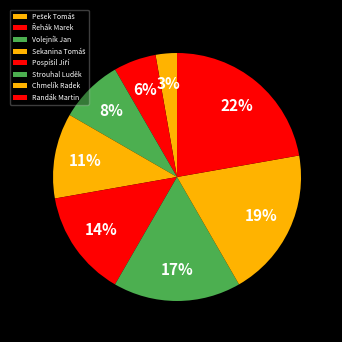

To the nearest percent, what is the difference between the largest and smallest slice percentages?

19%